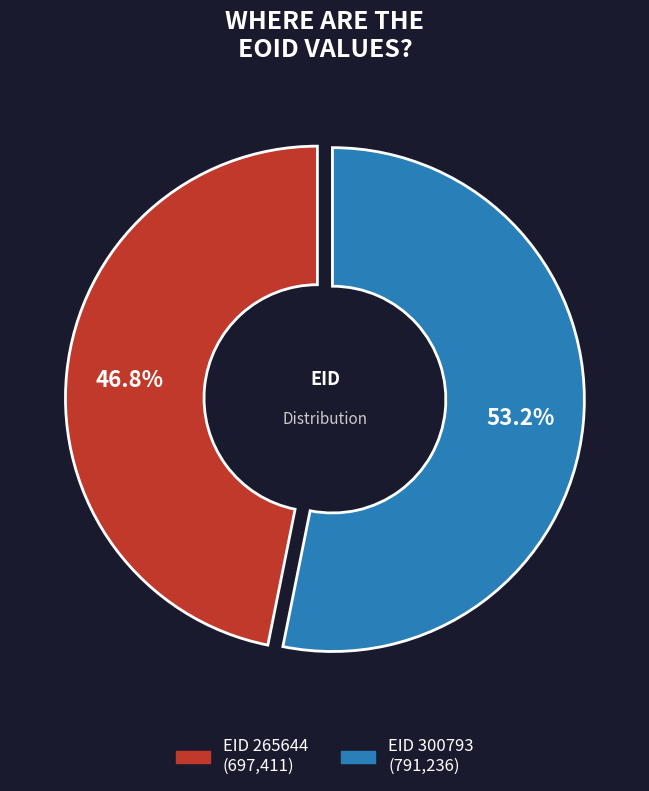

What percentage is NOT represented by 265644?

53.2%